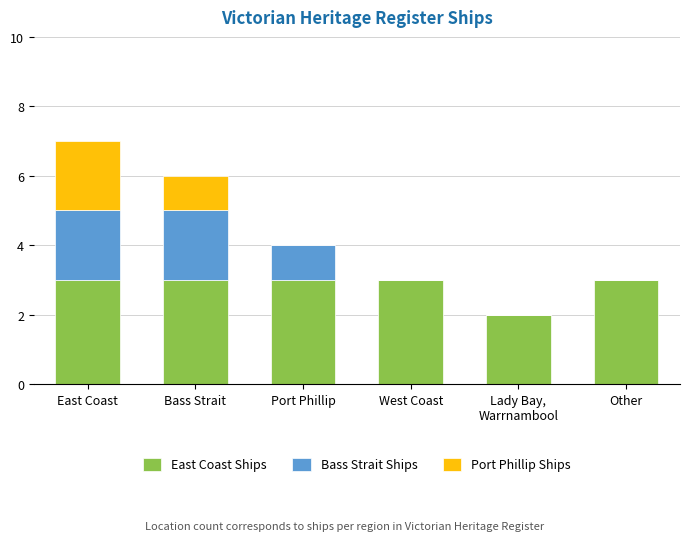

Does the chart contain stacked bars?

Yes